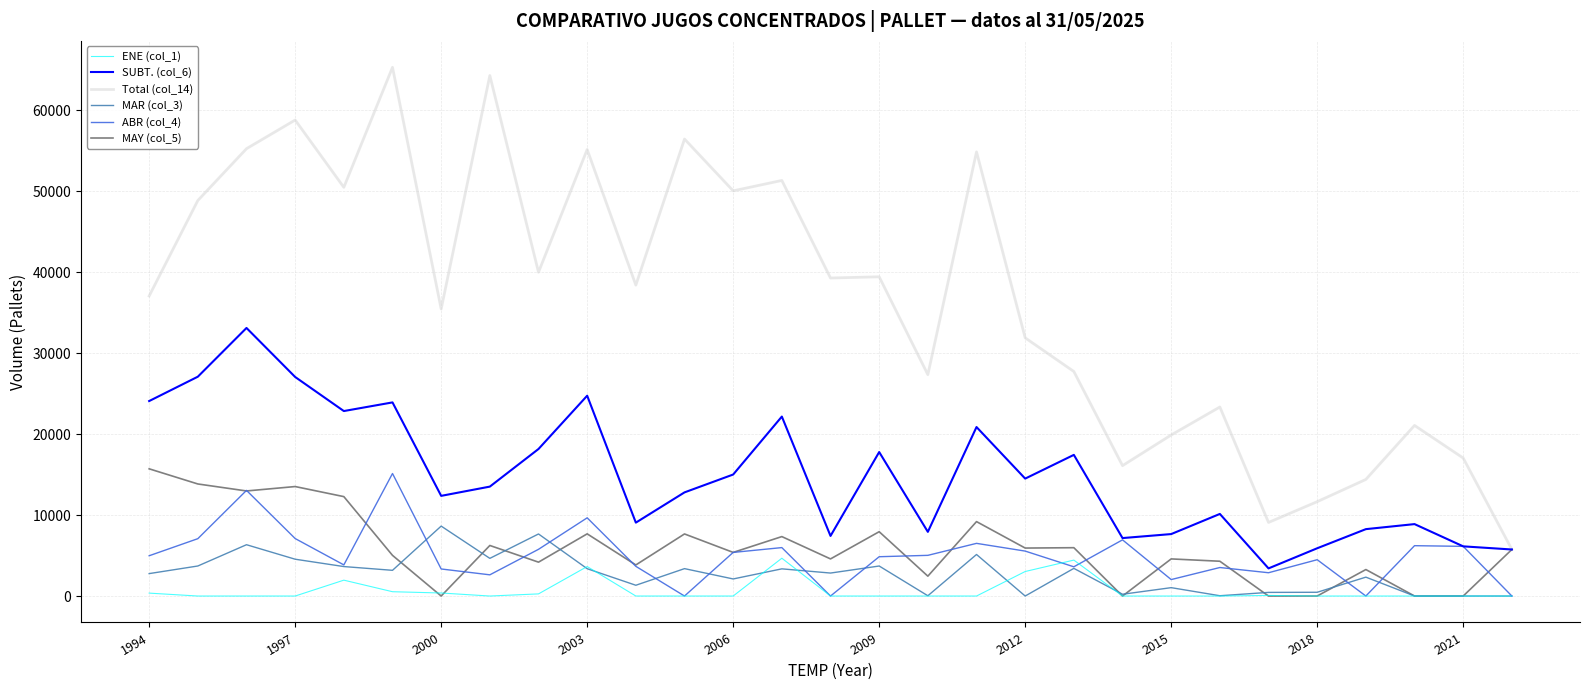

What is the maximum value shown in the chart?

65327.0